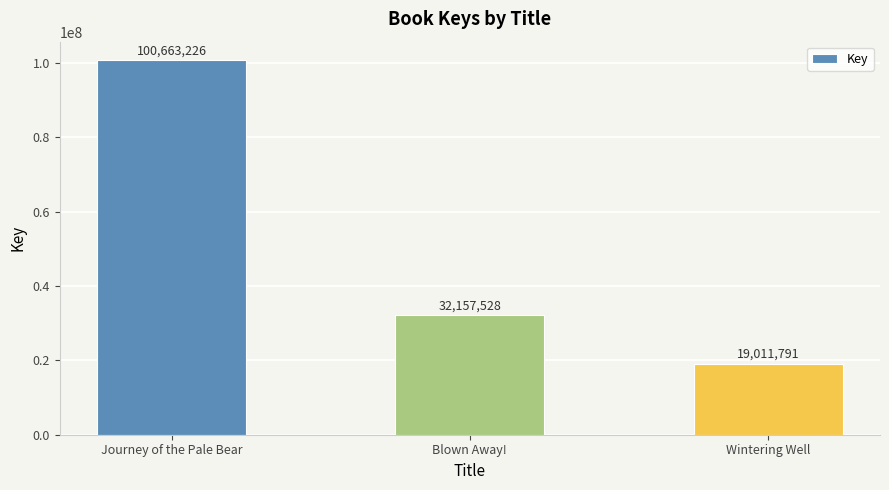

Reading left to right, extract all data points from this chart.

100663226	32157528	19011791